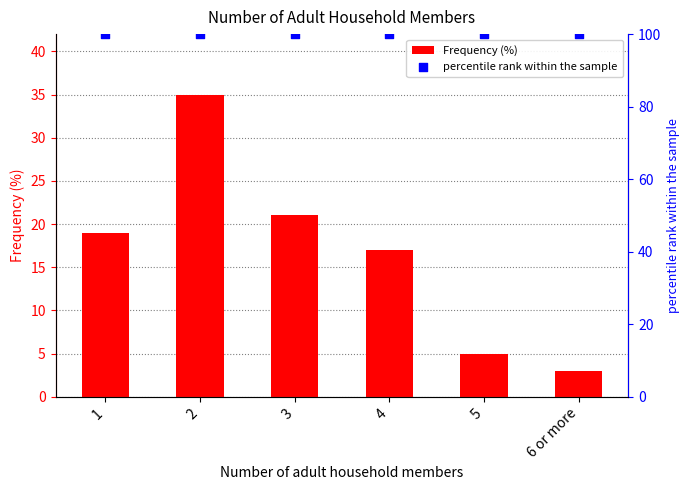

What is the total value across all series at 5?

105